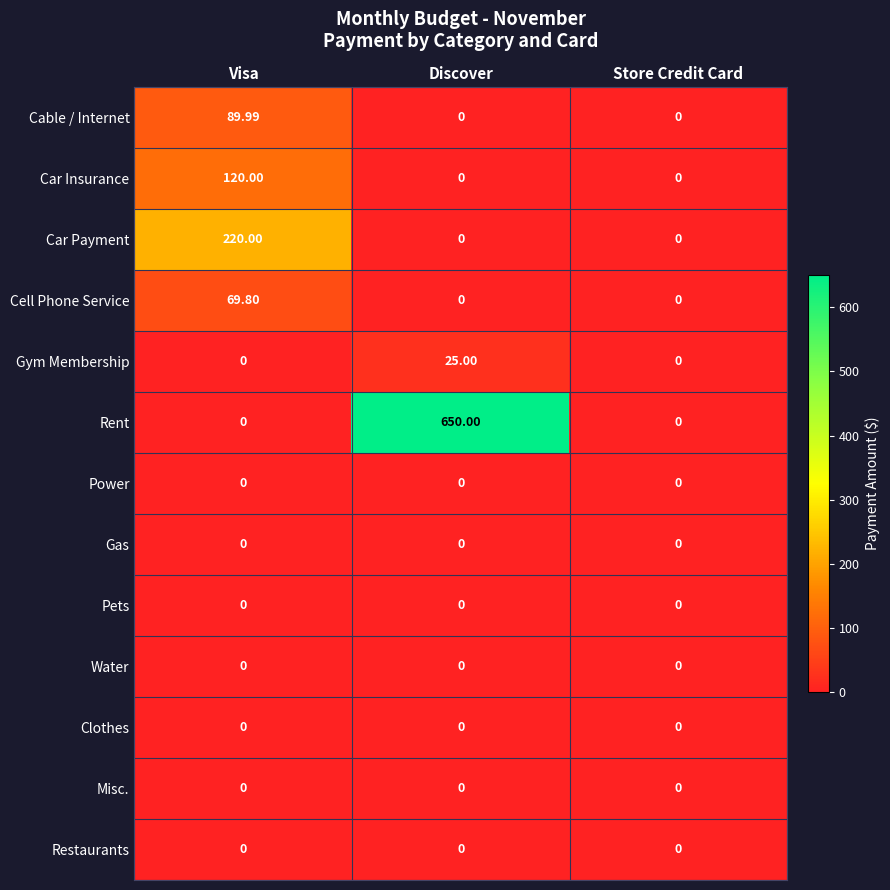

Which series changed the most between Visa and Store Credit Card?

Car Payment